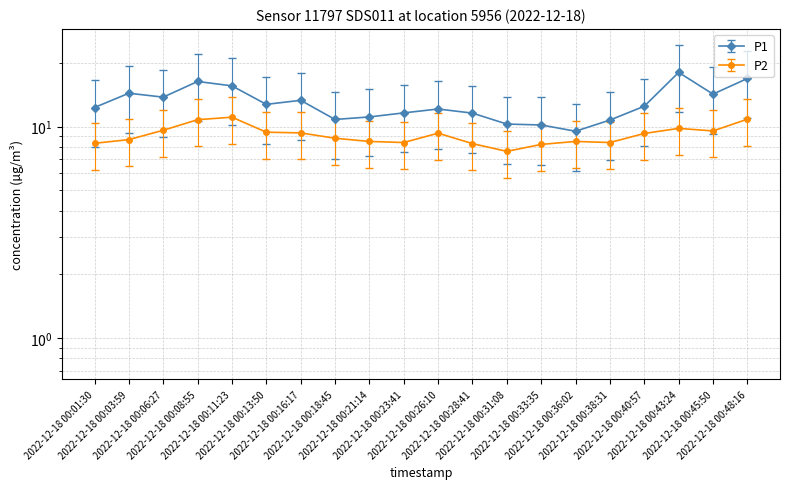

What are all the series names shown in the legend?

P1, P2